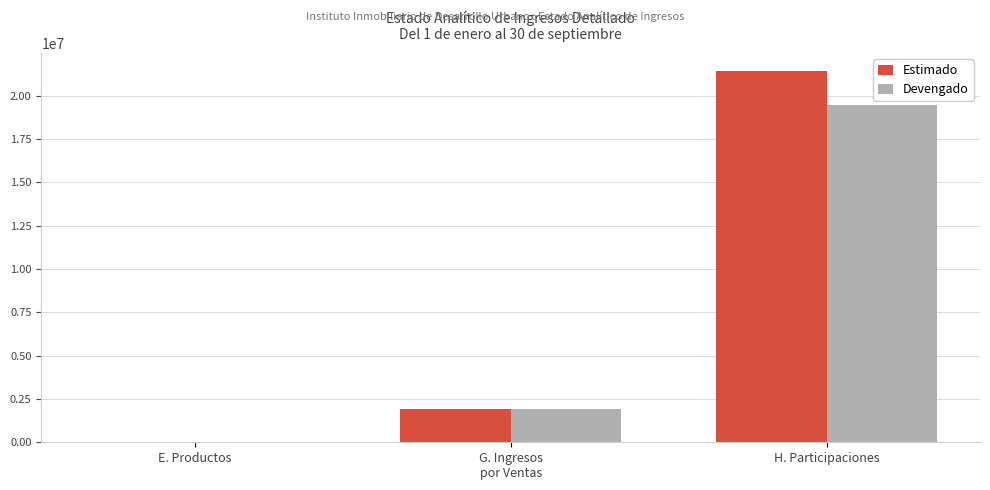

Reading right to left, extract all data points from this chart.

Estimado: 21404948	1943800	35177
Devengado: 19490386	1943800	35177